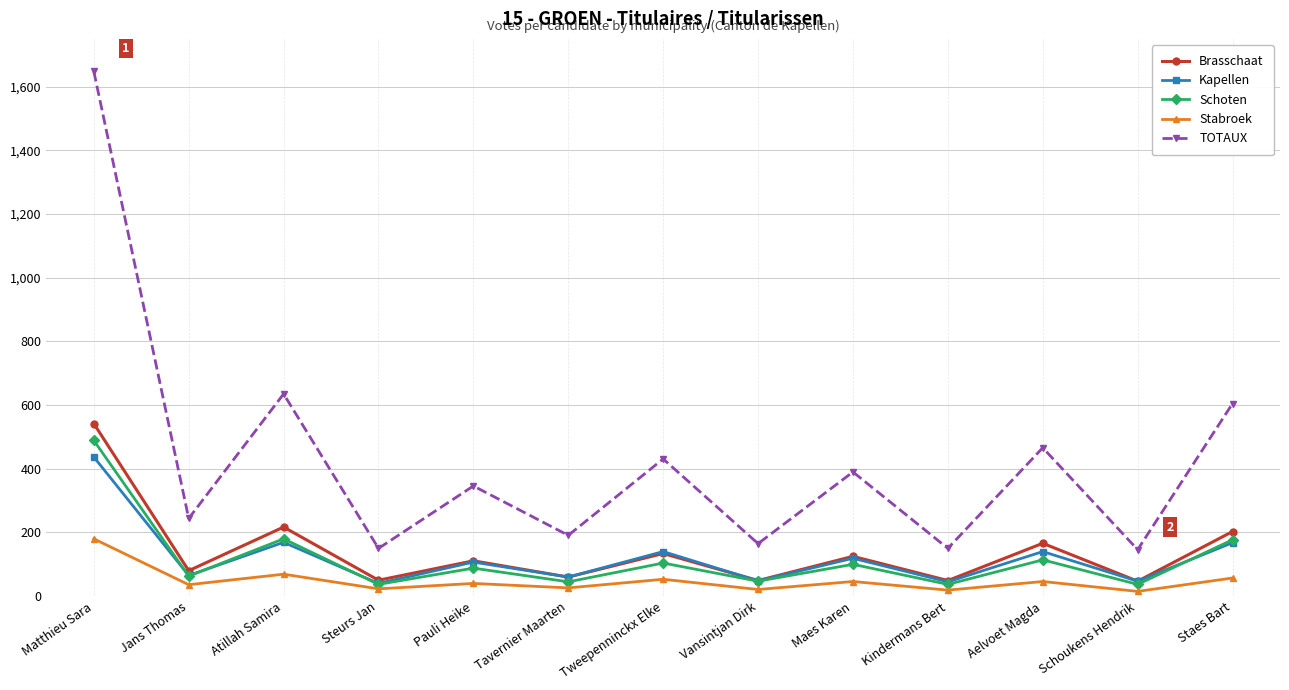

How many lines are shown in the chart?

5